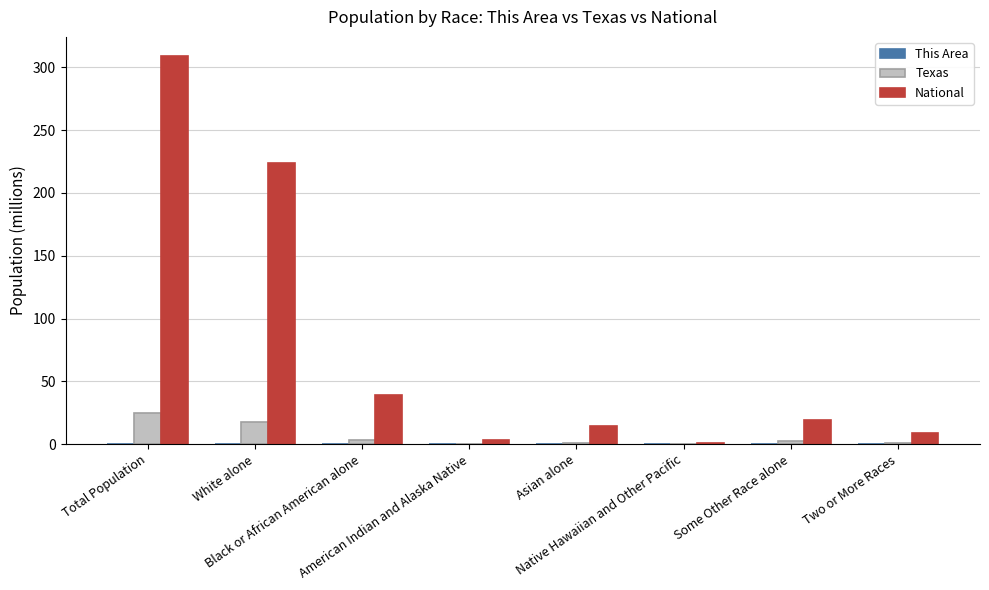

What is the maximum value shown in the chart?

308.7